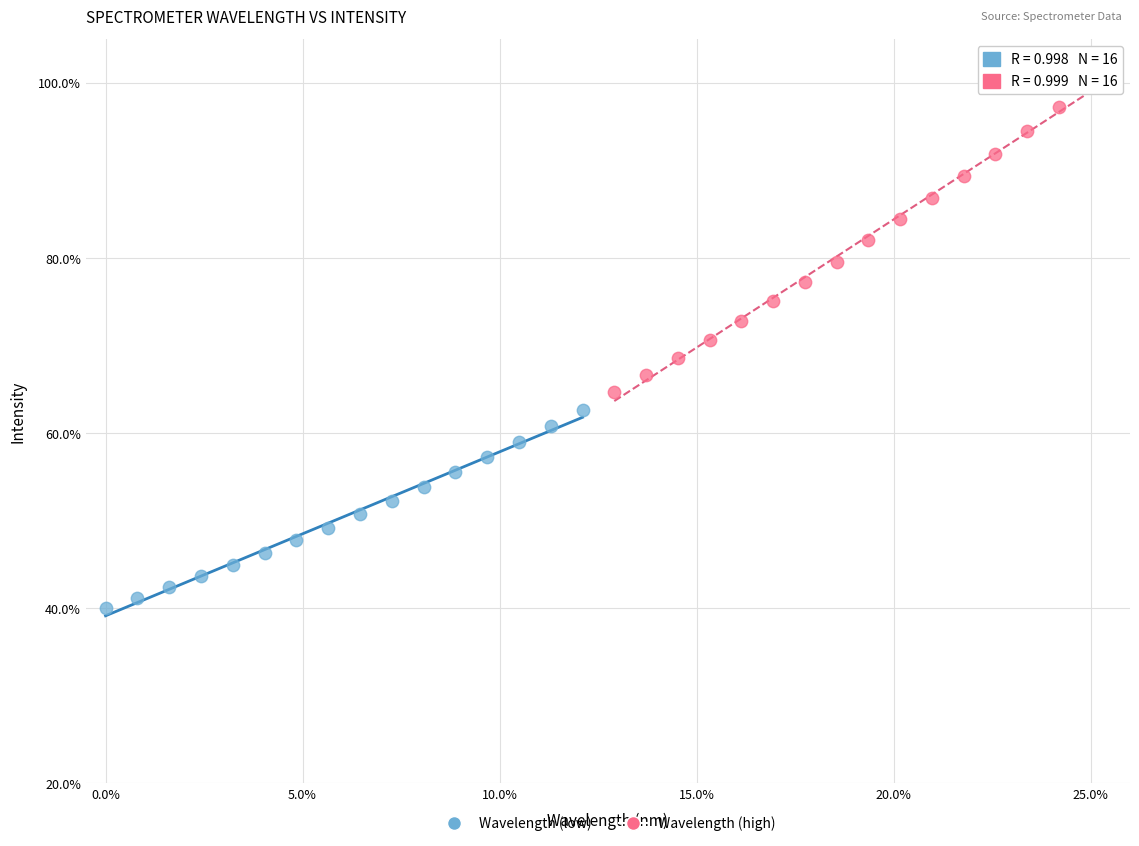

Which series reaches the minimum Y coordinate?

Wavelength (low)